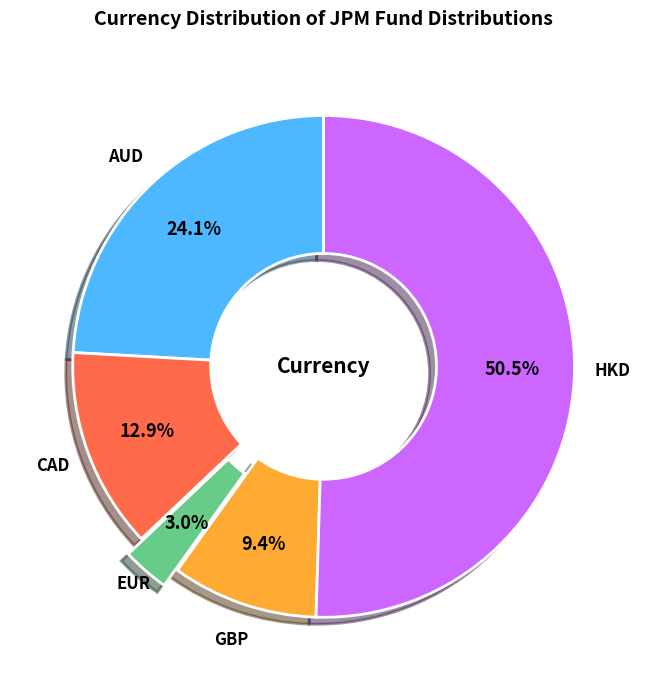

Which has a higher value, EUR or AUD?

AUD